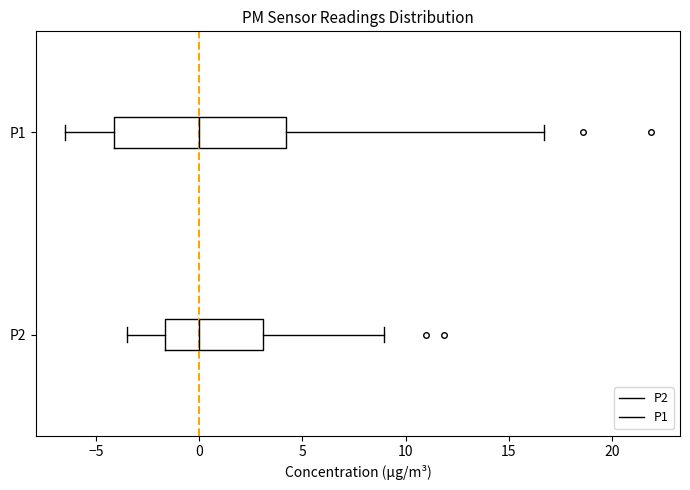

Where does the right whisker of the box for P1 end on the x-axis? The values are not printed on the chart, so give them approximately, as read against the axis.

16.5